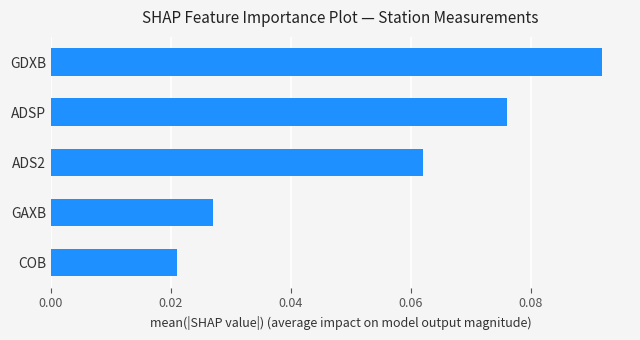

What is the sum of all values?

0.3